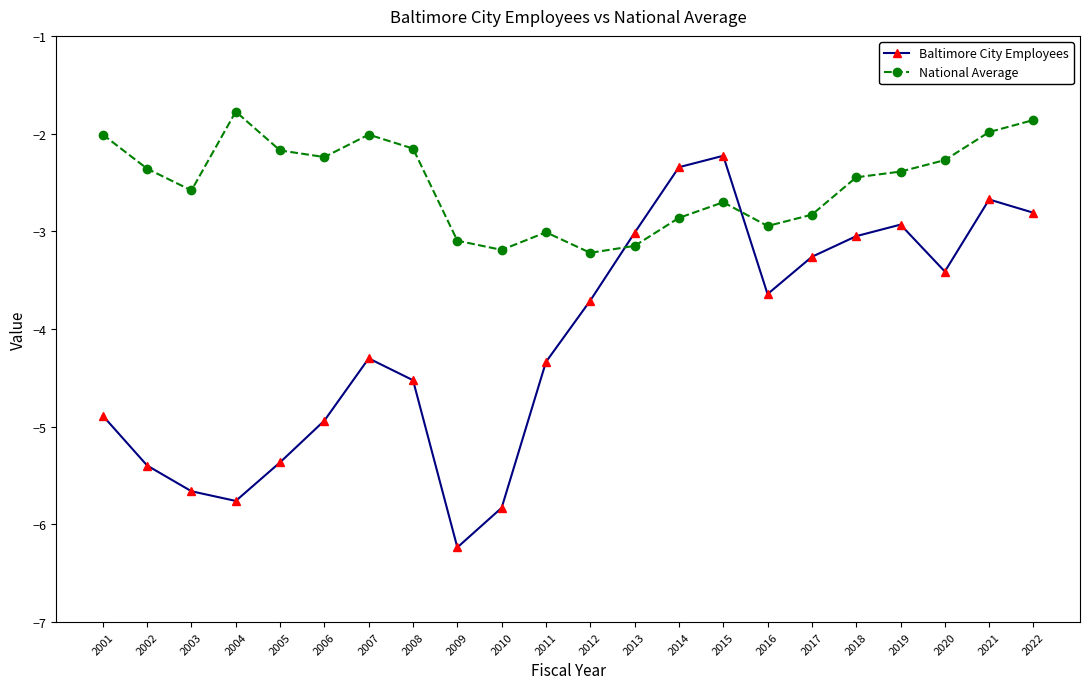

Where is the first local minimum for Baltimore City Employees?

2004